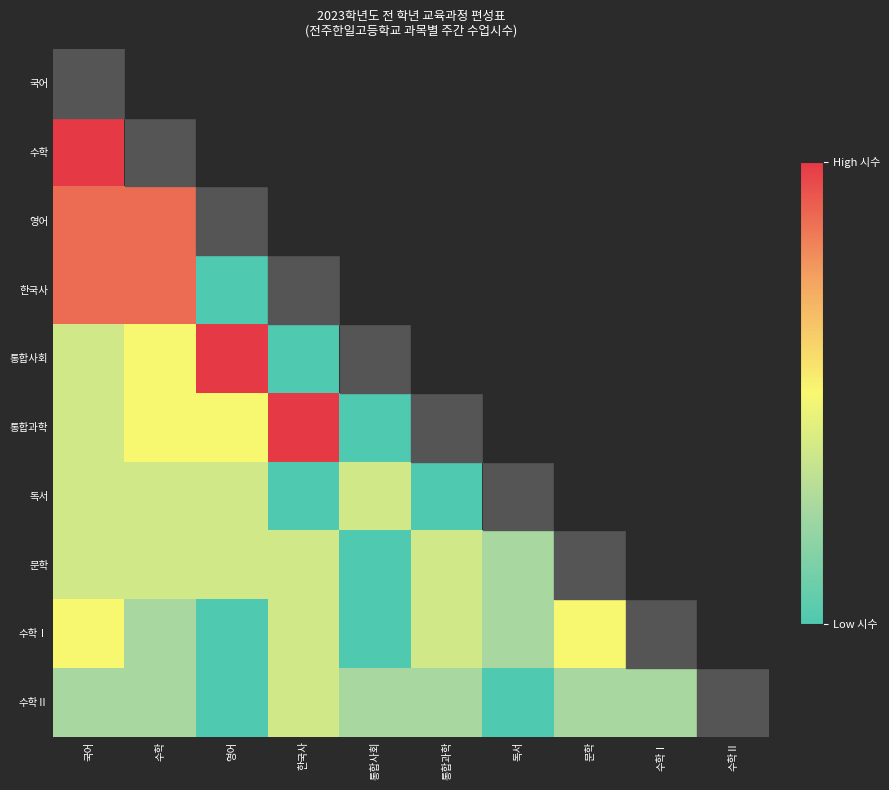

At 영어, list the series in order from smallest to largest.

영어, 한국사, 수학Ⅰ, 수학Ⅱ, 독서, 문학, 통합과학, 국어, 수학, 통합사회